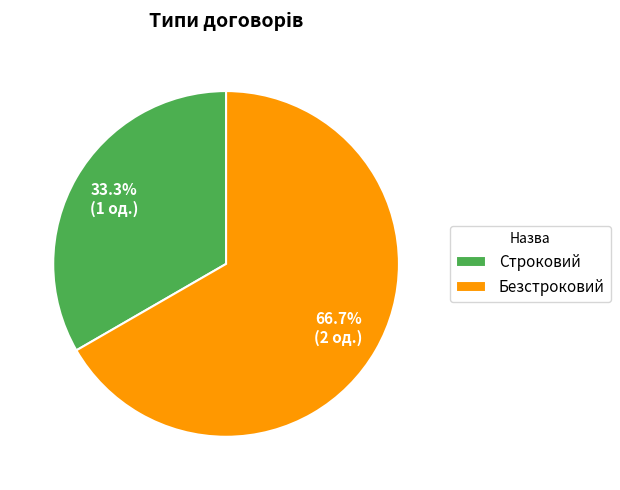

What is the largest slice in the pie chart?

Безстроковий